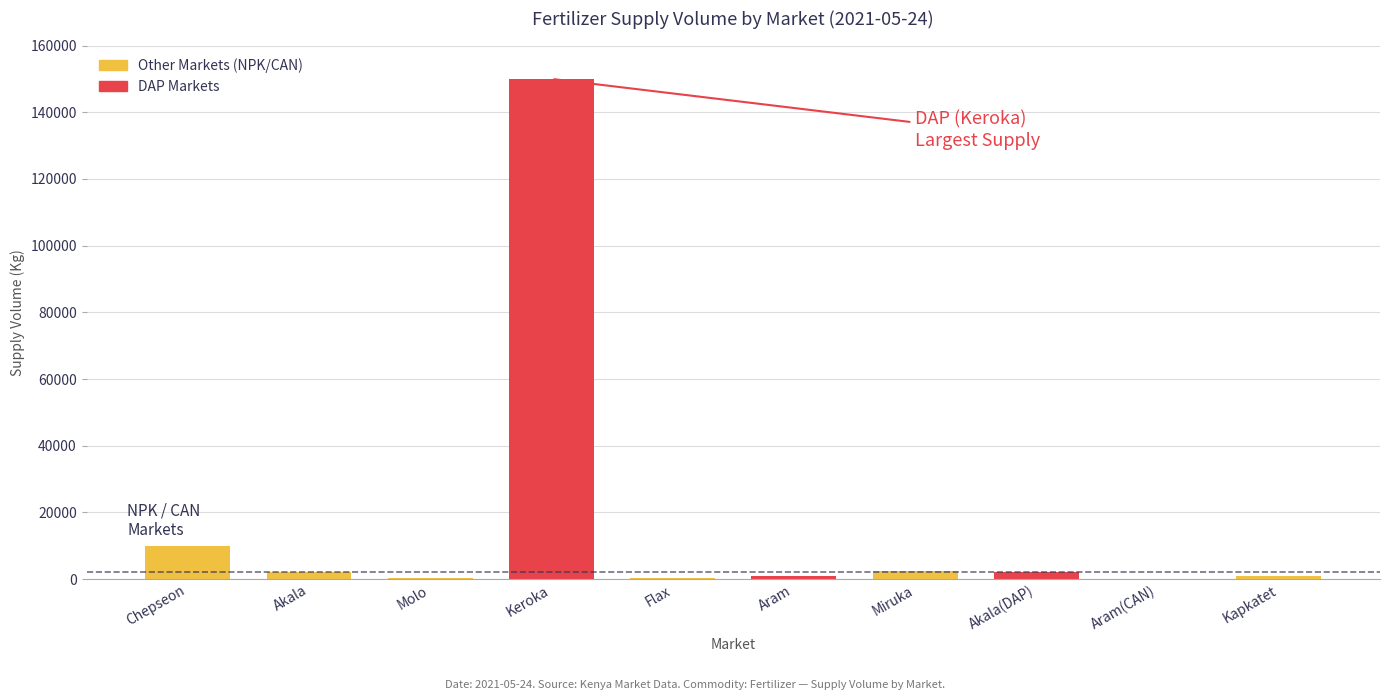

List the labels in order of value, largest first.

Keroka, Chepseon, Miruka, Akala, Akala(DAP), Aram, Kapkatet, Flax, Molo, Aram(CAN)